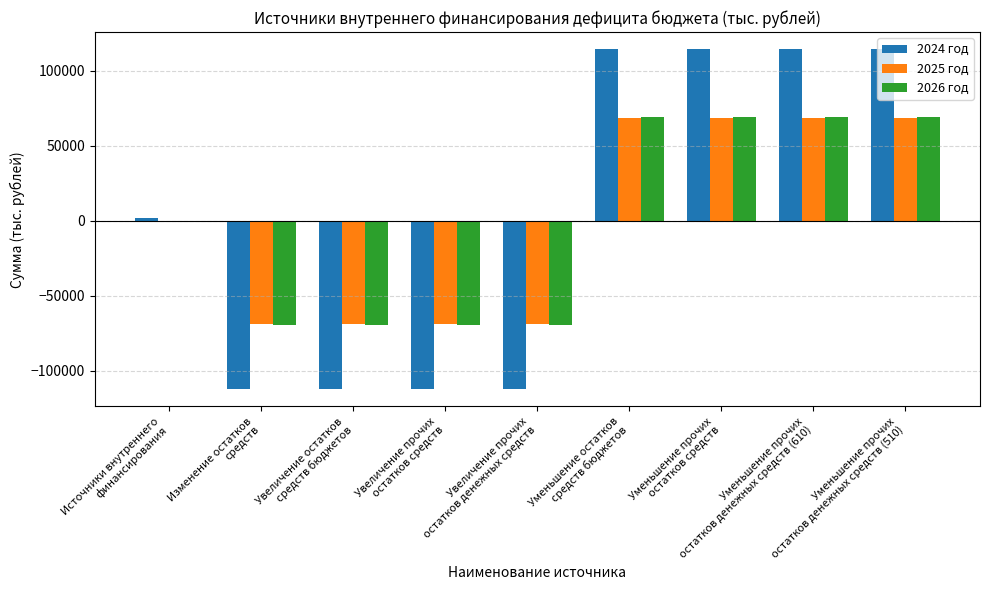

What is the greatest value displayed?

114483.6